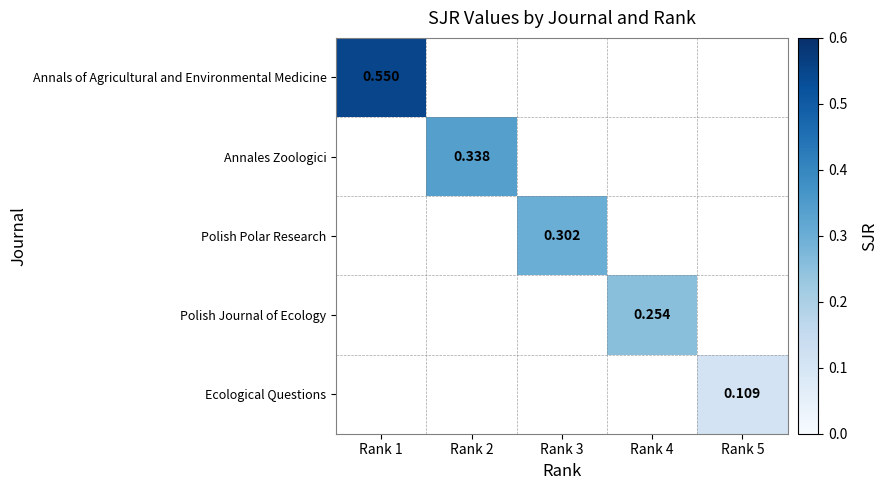

Which series has the largest range (max minus min)?

Annals of Agricultural and Environmental Medicine